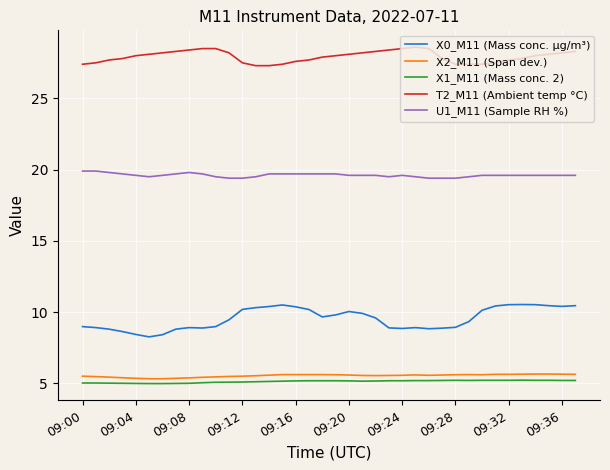

Which series has the widest spread of values?

X0_M11 (Mass conc. μg/m³)